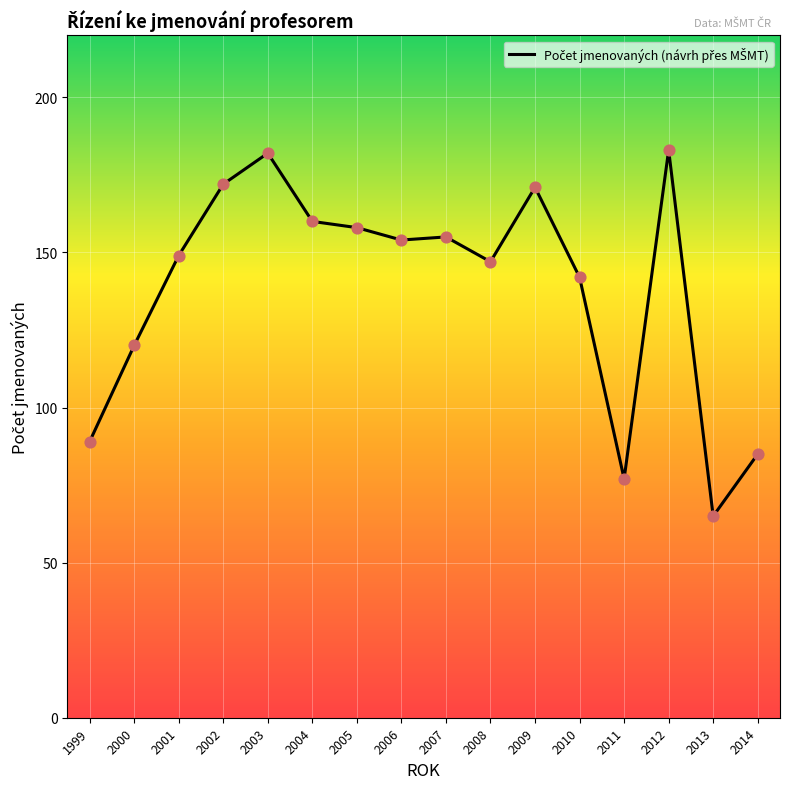

Approximately how many times larger is the value at 1999 compared to 2001?

0.6